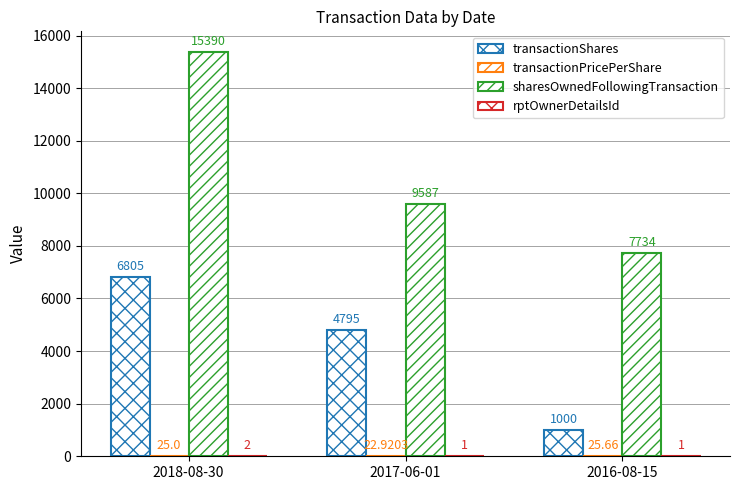

Does the chart contain stacked bars?

No